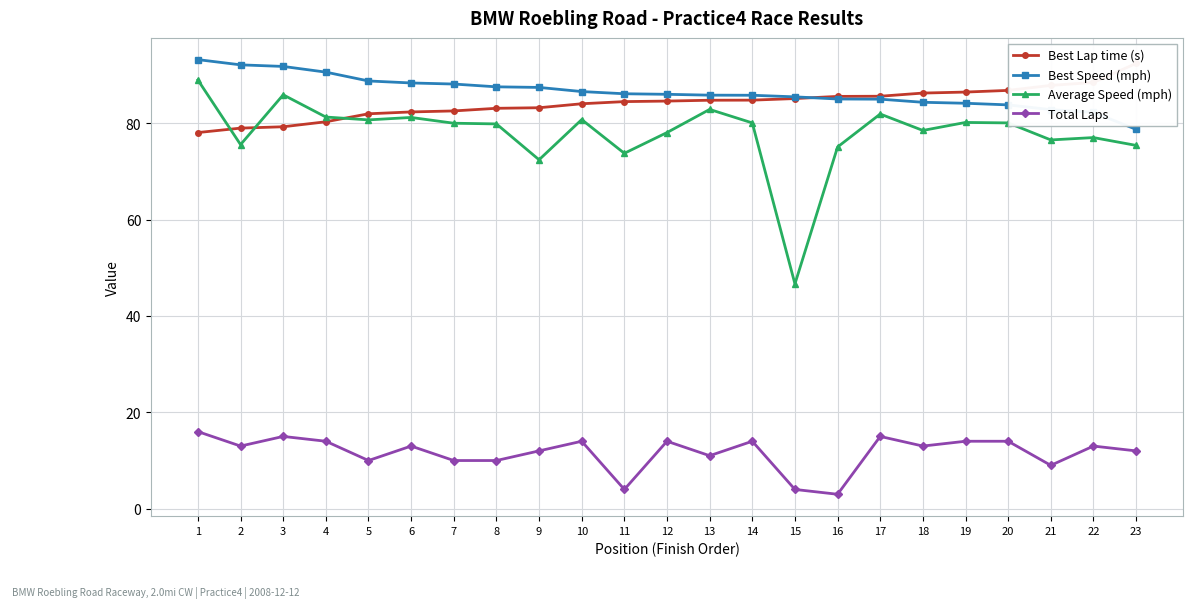

How many lines are shown in the chart?

4